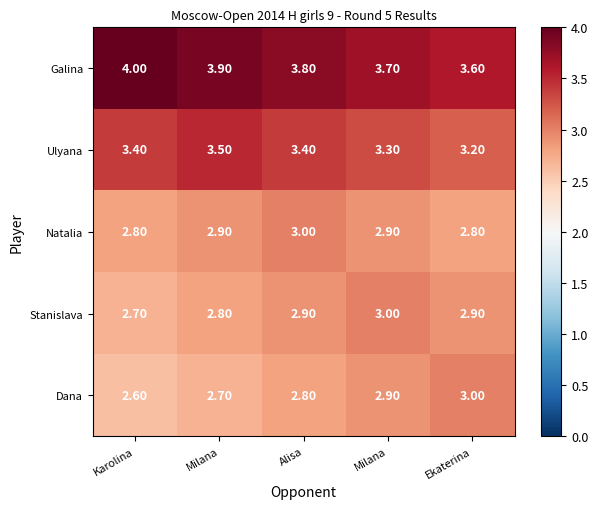

Which label corresponds to the smallest value in the chart?

Karolina